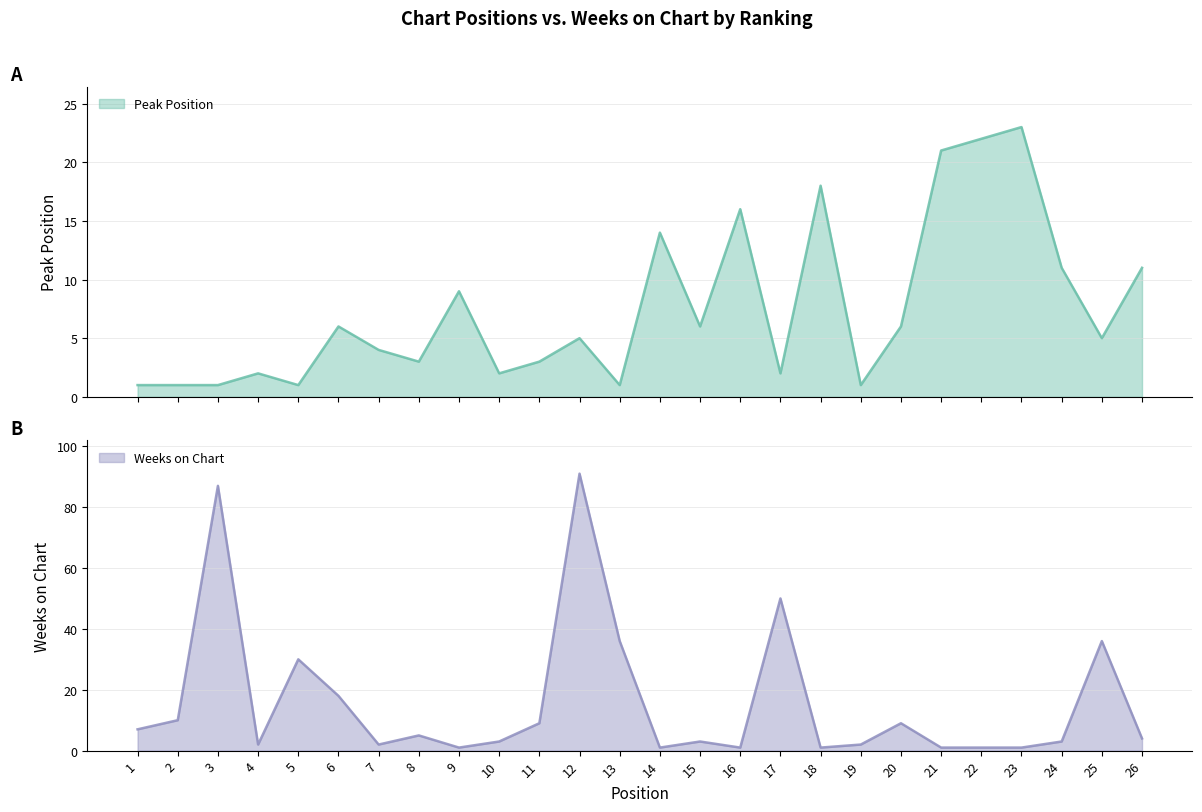

True or false: Weeks on Chart has a value of 50 at 17.

True